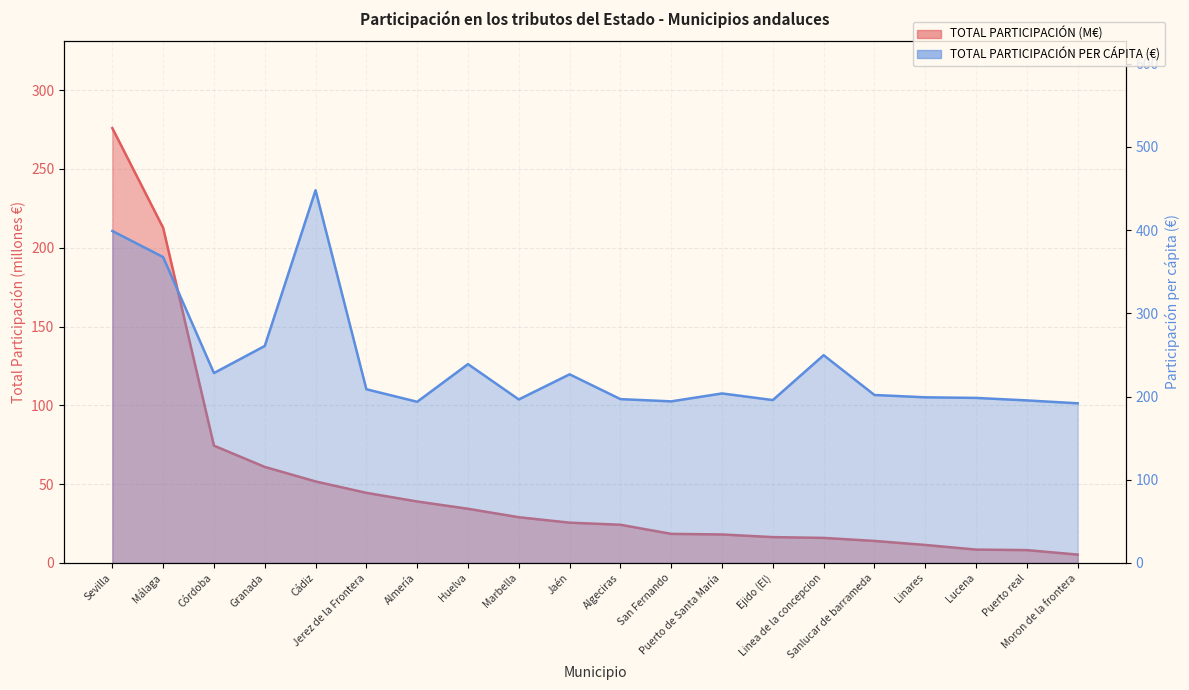

True or false: TOTAL PARTICIPACION PER CAPITA has a value of 151.5 at Linea de la concepcion.

False